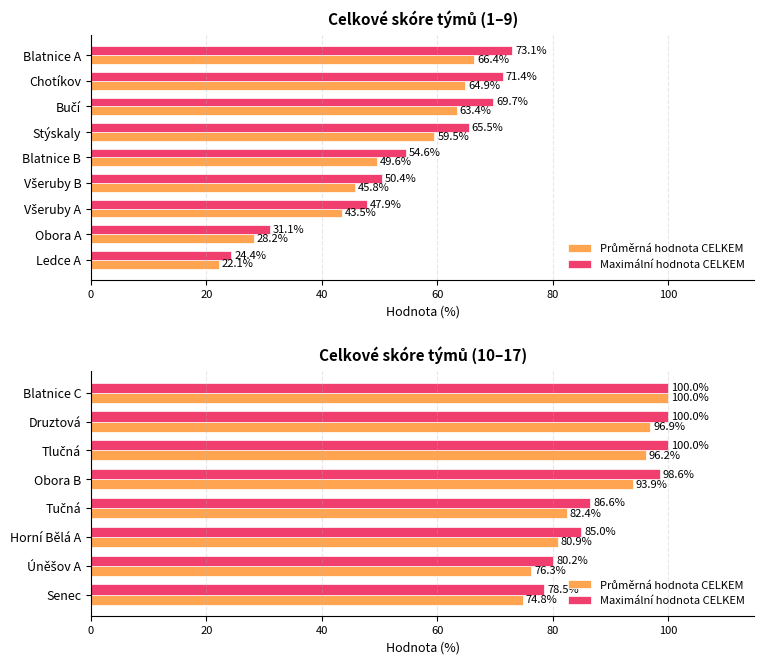

Which series has the widest spread of values?

Průměrná hodnota CELKEM